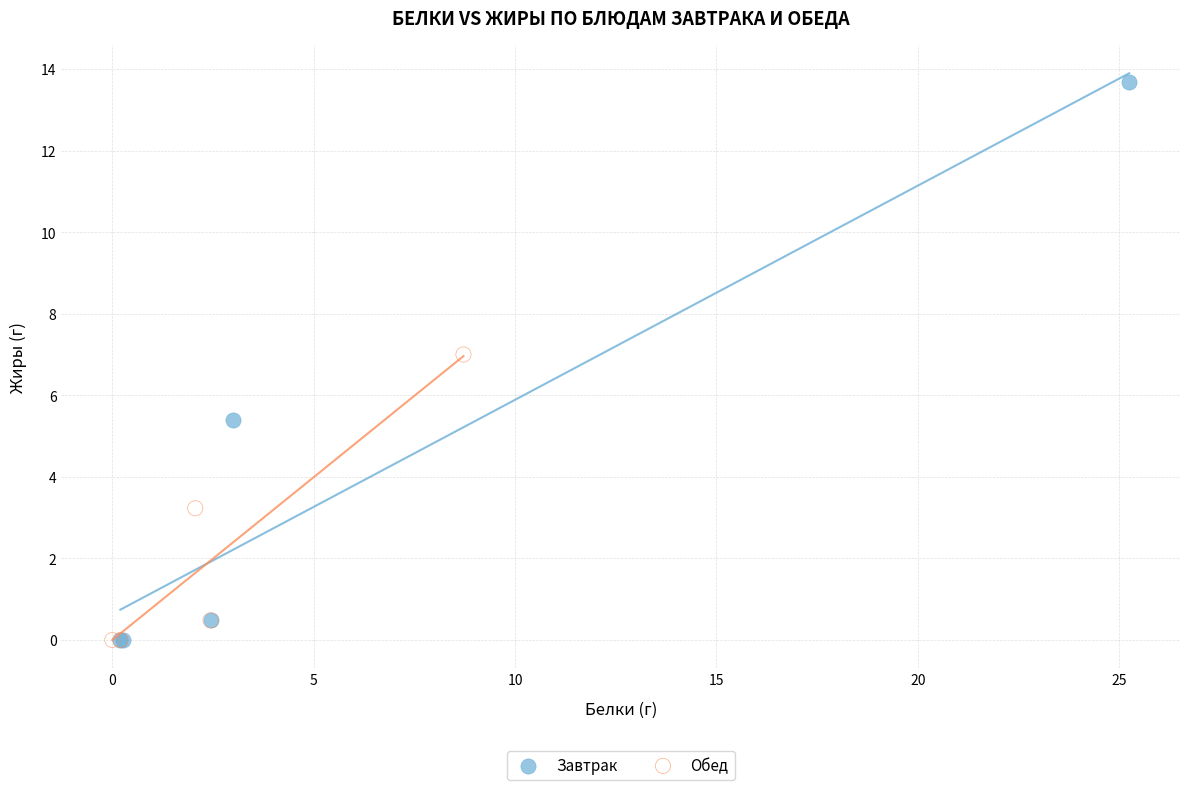

Which series has the largest Y range (max minus min)?

Завтрак